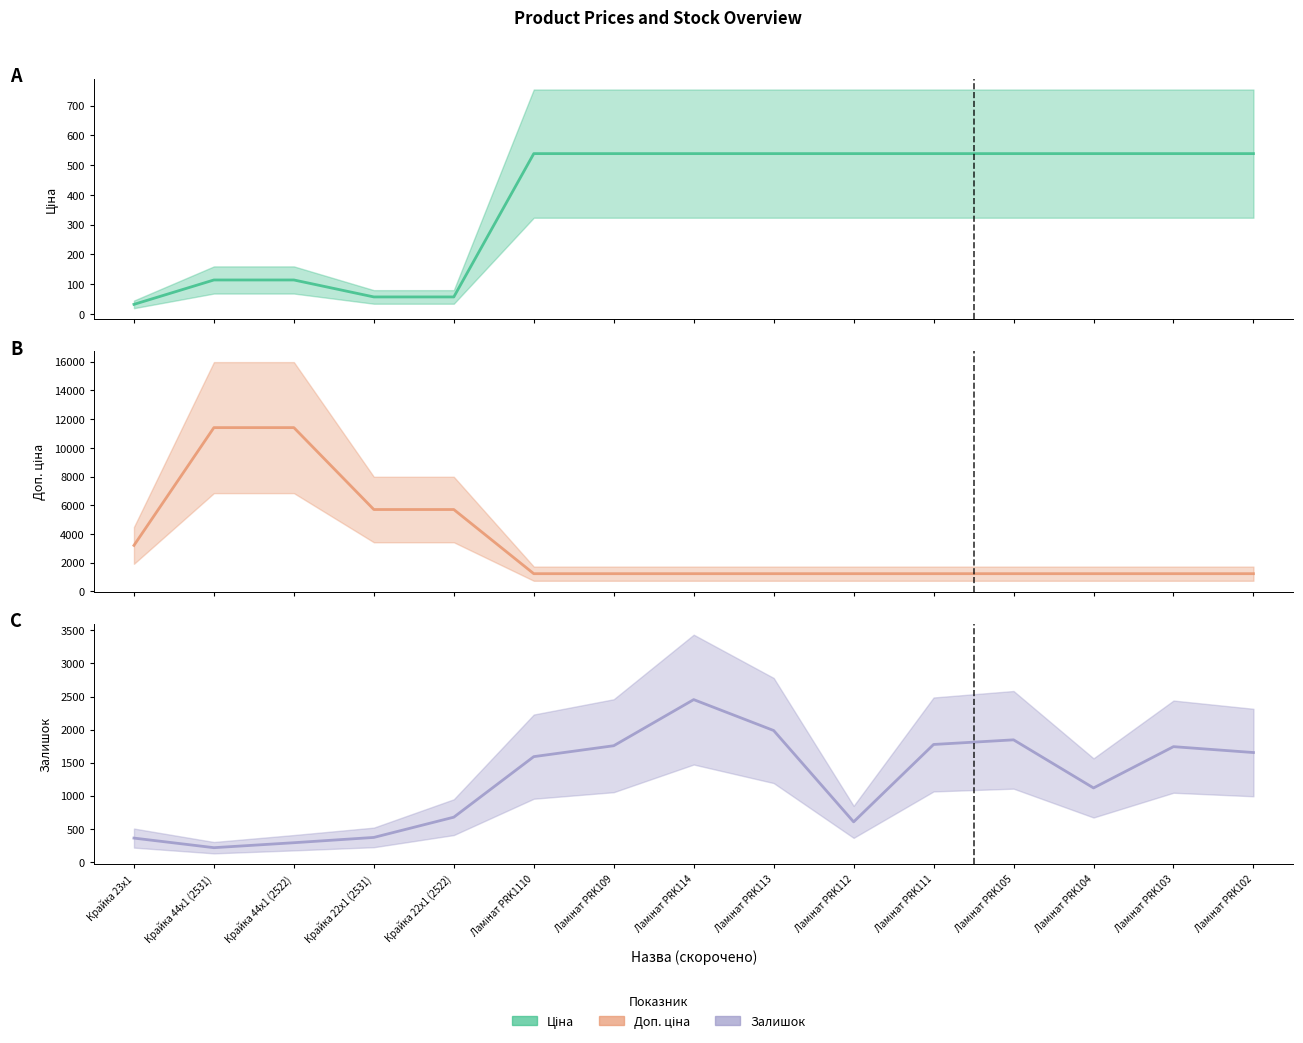

At which label does Доп. ціна (mid) reach its peak?

Крайка 44x1 (2531)